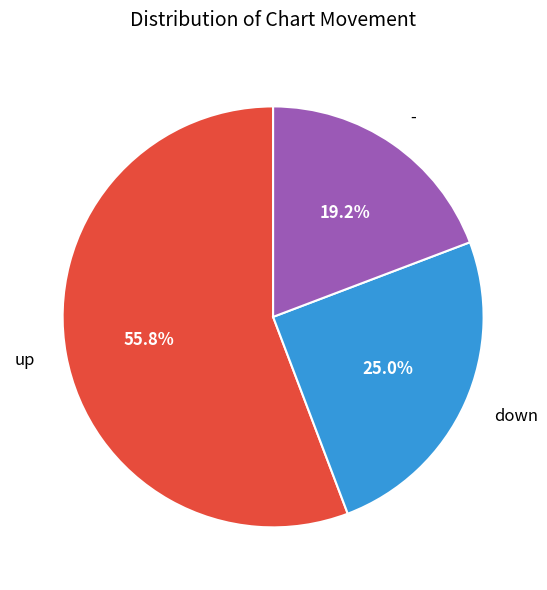

Which has a higher value, down or -?

down